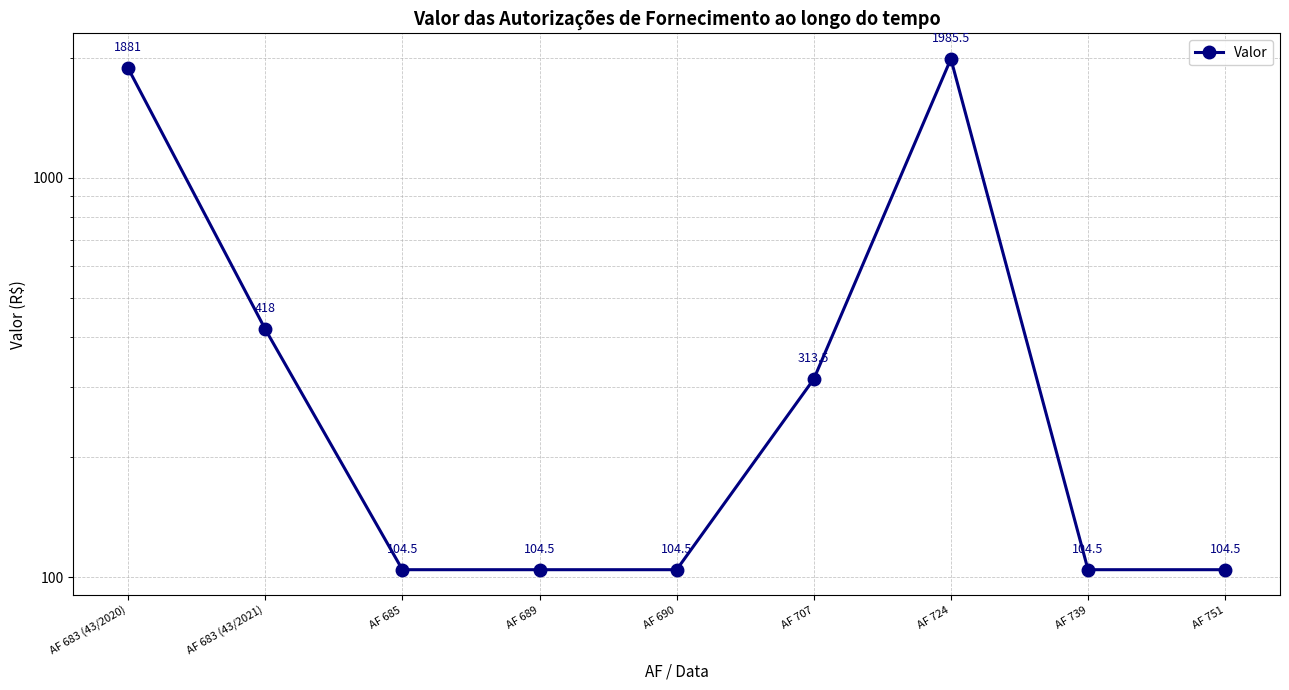

Which category has the lowest value across all series?

AF 685